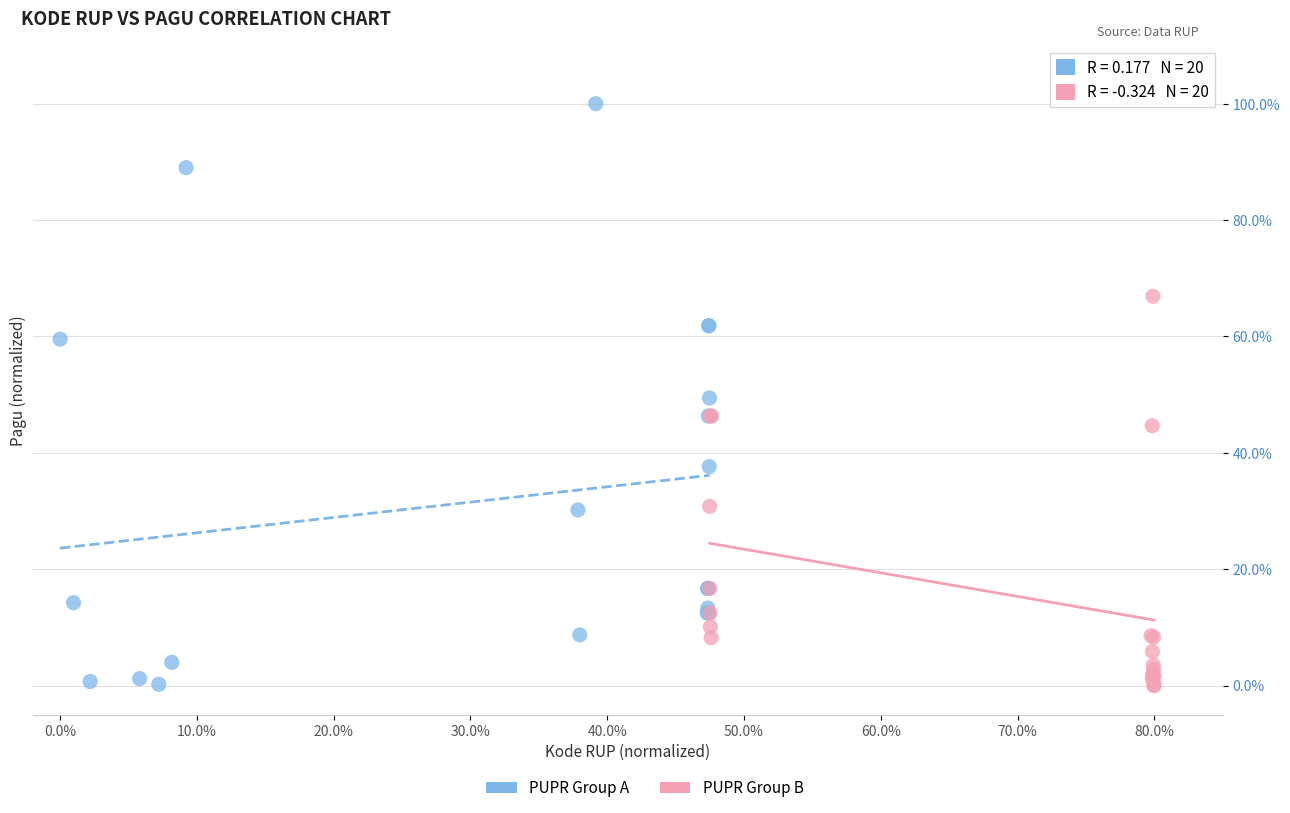

Which series reaches the maximum Y coordinate?

PUPR Group A